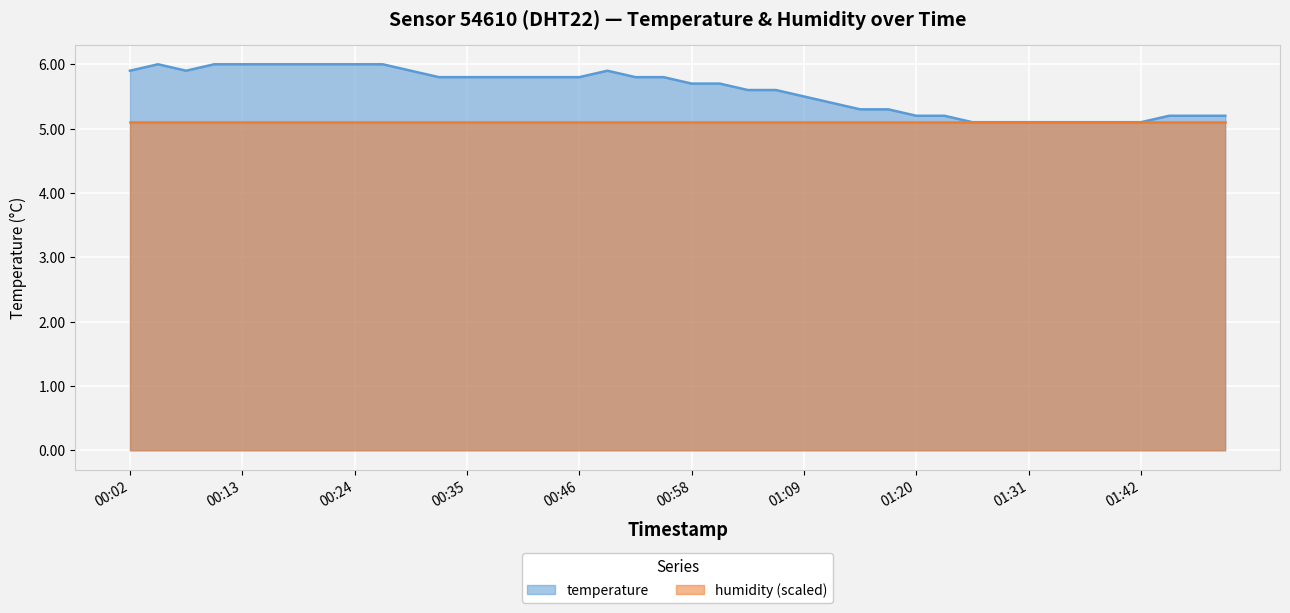

What is the value of the 12th point from the left?

5.8